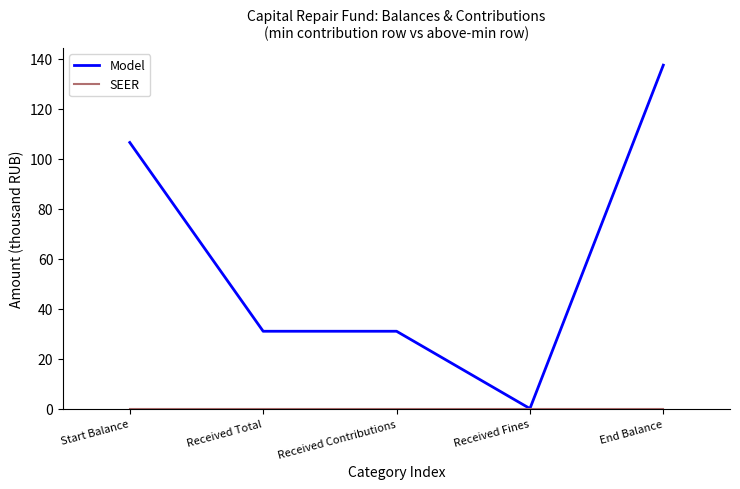

The value of Model at Received Total is 17.8. True or false?

False